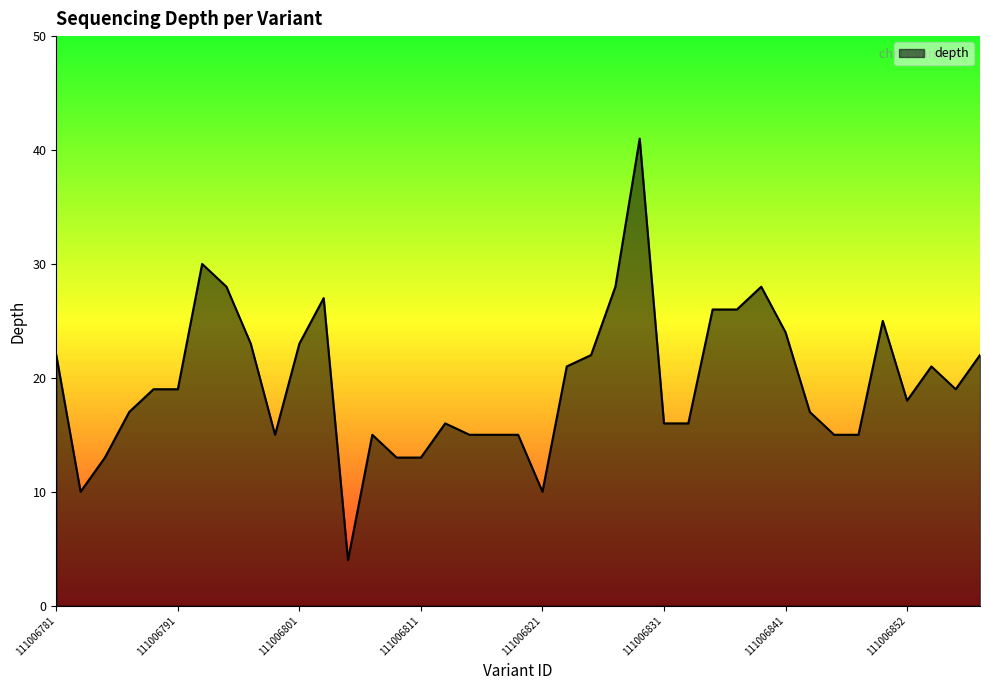

What is the greatest value displayed?

41